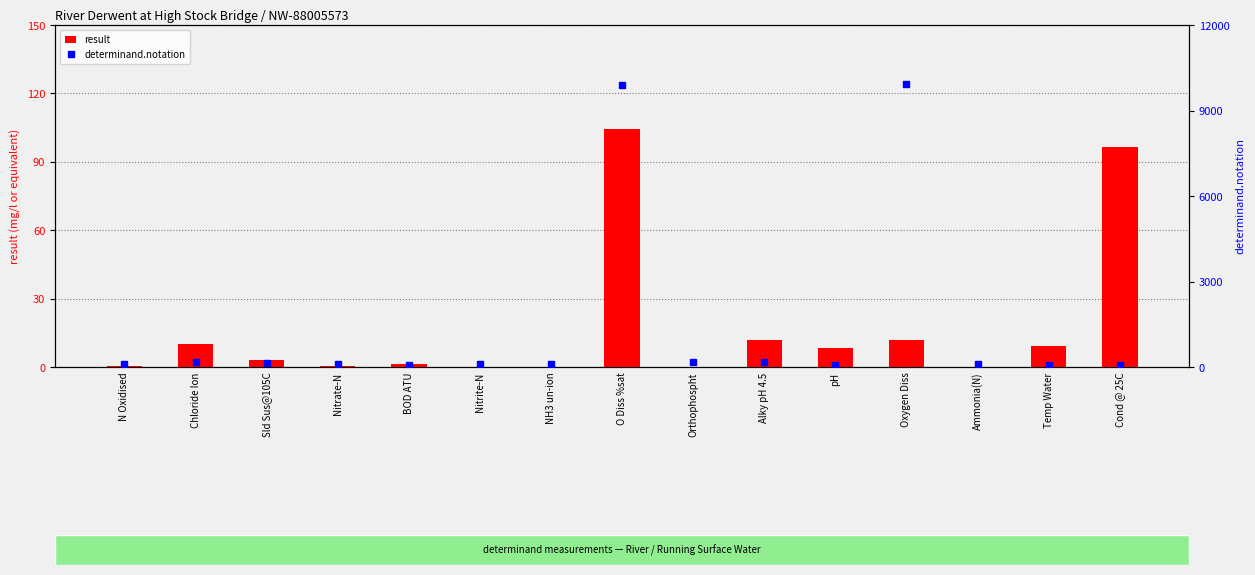

Is it true that result equals 5.2 at Oxygen Diss?

False